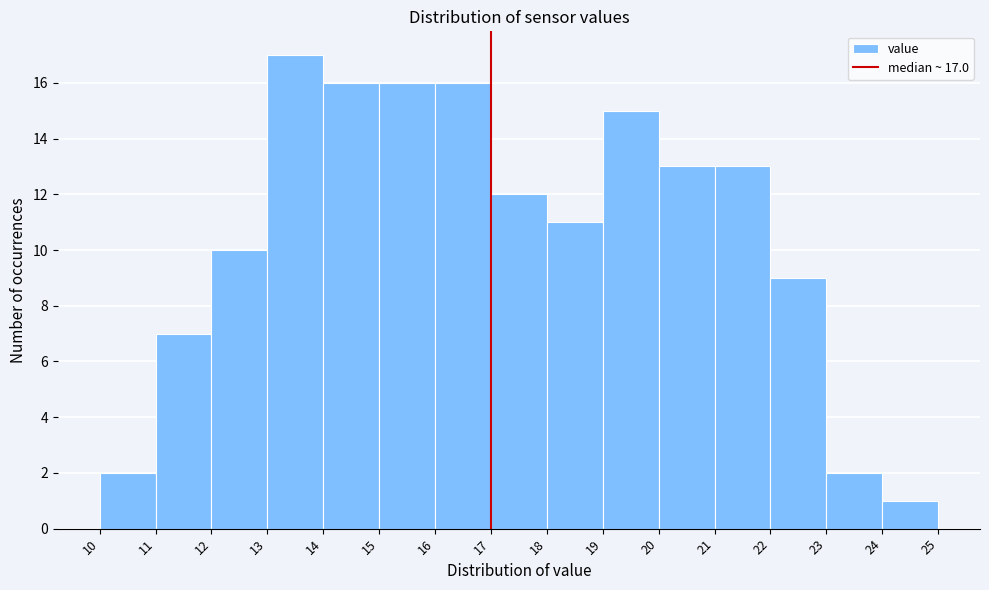

Which range on the x-axis has the tallest bar?

13 to 14